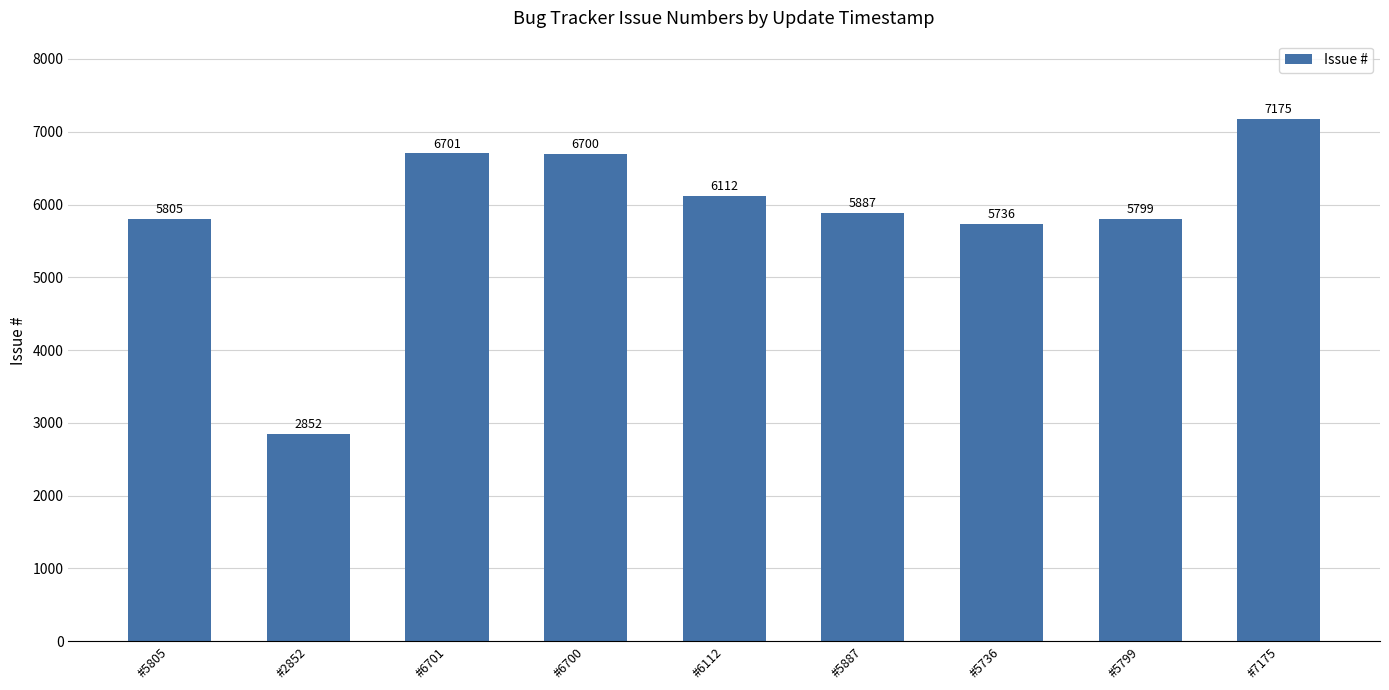

What is the sum of all values?

52767